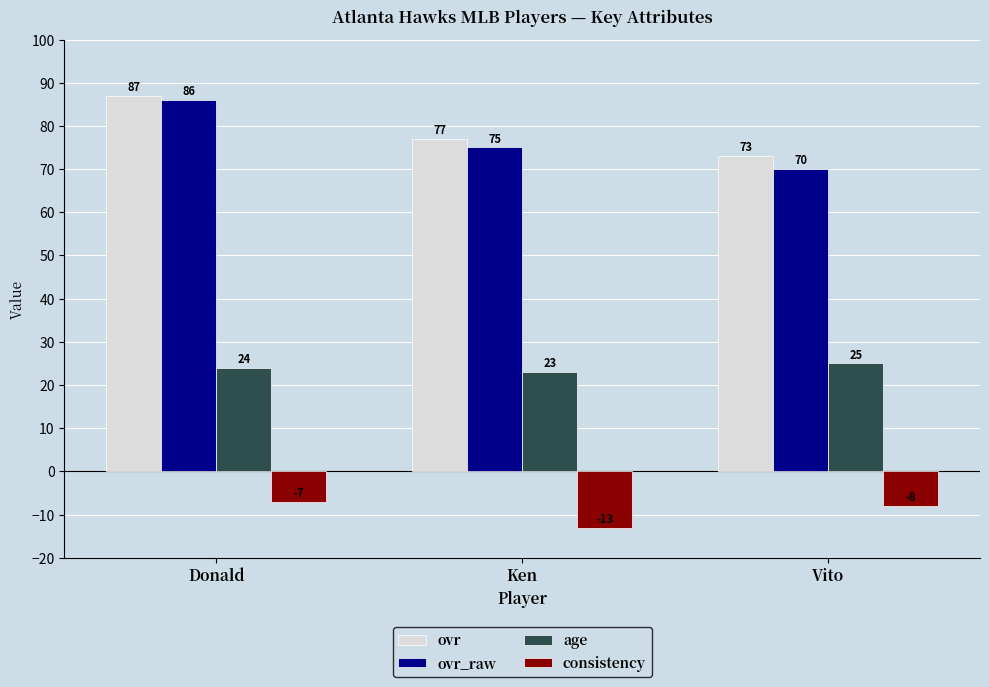

Reading left to right, what are all the values shown in this chart?

ovr: 87	77	73
ovr_raw: 86	75	70
age: 24	23	25
consistency: -7	-13	-8